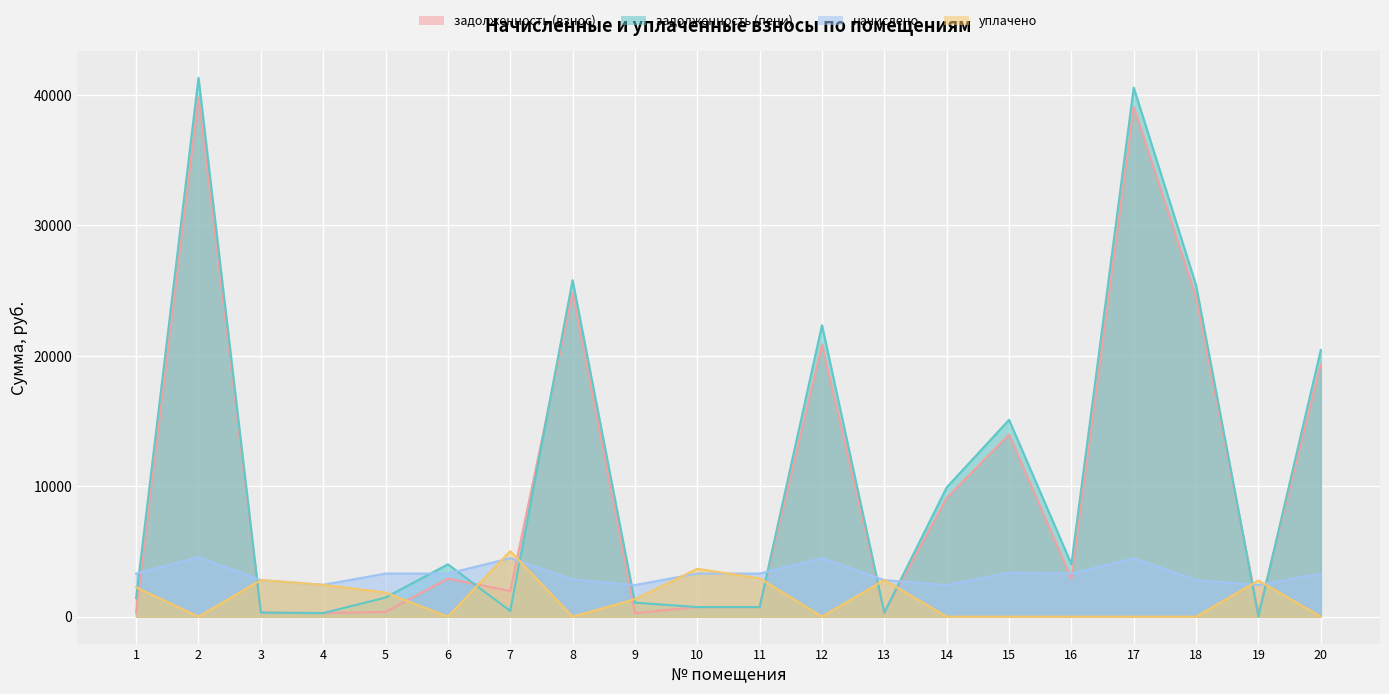

In задолженность (взнос), how many points are higher than both neighbors (excluding endpoints)?

6